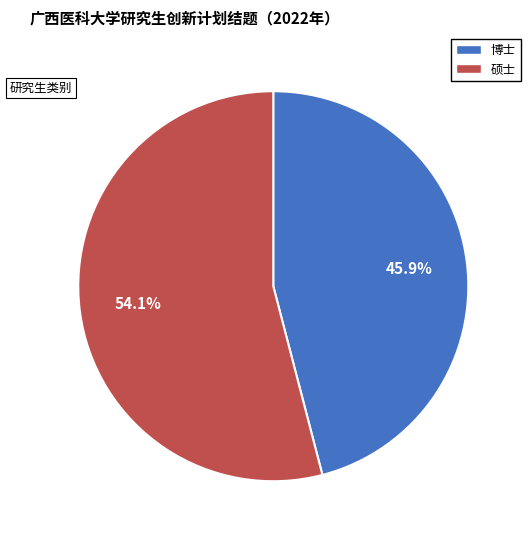

How many slices are in this pie chart?

2